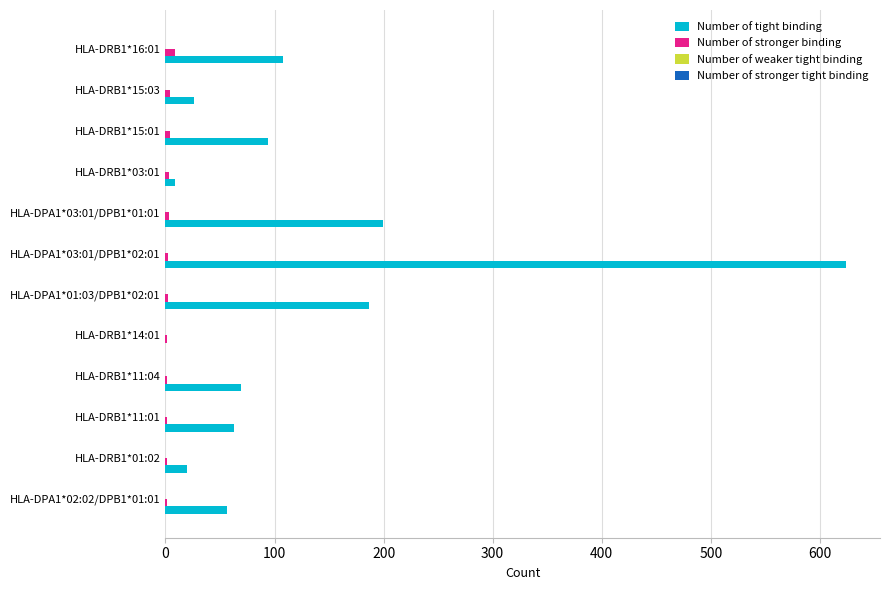

What is the sum of all Number of stronger binding values?

32